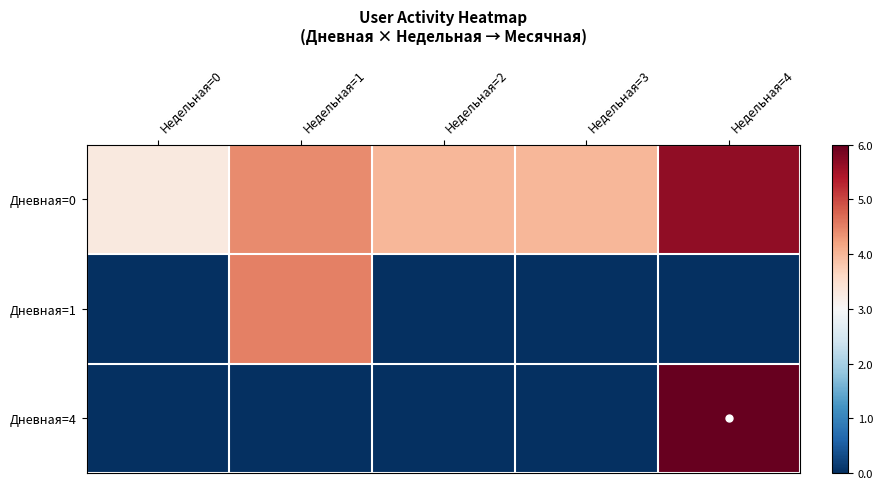

Rank the series by their maximum value, from lowest to highest.

Дневная=1, Дневная=0, Дневная=4